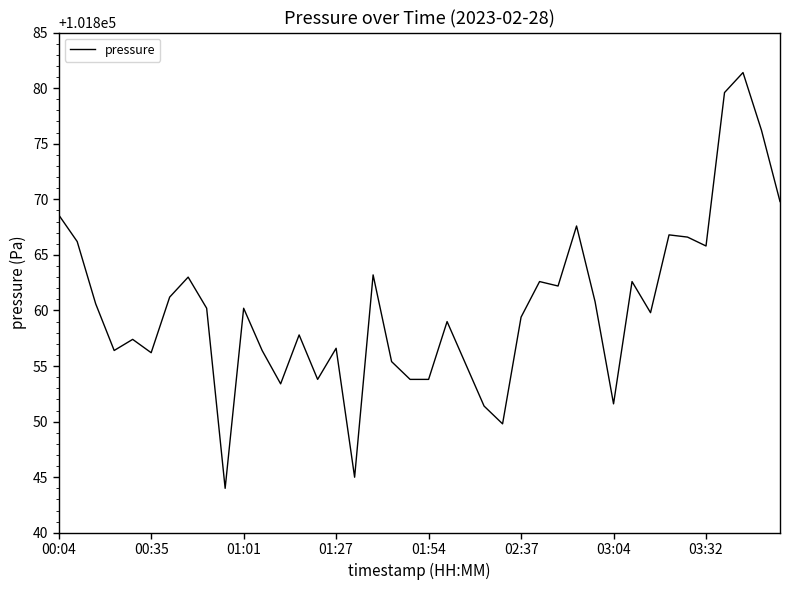

What is the smallest value displayed?

101844.0